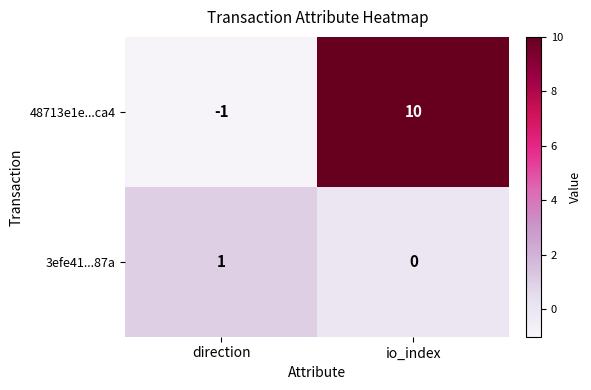

What value does the 48713e1e...ca4 series have at io_index, to the nearest 5?

10